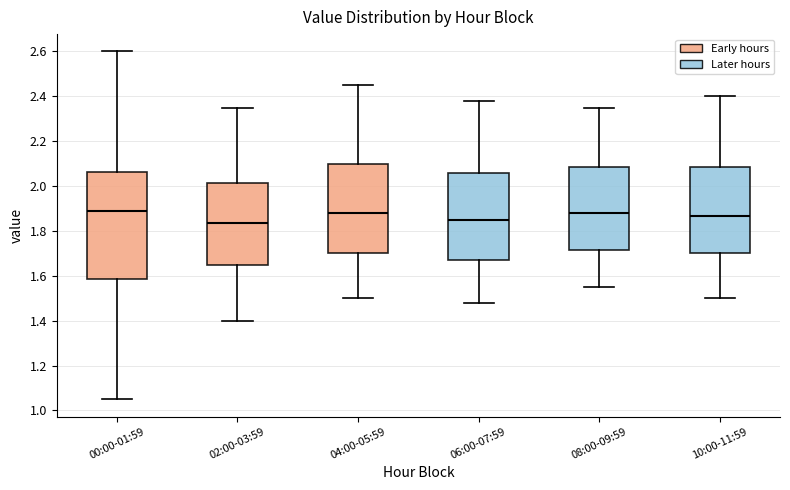

Reading left to right, read every box against the y-axis: the position of its median line, the range the box covers, and the ends of its whiskers. The values are not printed on the chart, so give them approximately, as read against the axis.

00:00-01:59: median 1.90, box 1.58 to 2.06, whiskers 1.06 to 2.60
02:00-03:59: median 1.84, box 1.66 to 2.02, whiskers 1.40 to 2.36
04:00-05:59: median 1.88, box 1.70 to 2.10, whiskers 1.50 to 2.46
06:00-07:59: median 1.86, box 1.68 to 2.06, whiskers 1.48 to 2.38
08:00-09:59: median 1.88, box 1.72 to 2.08, whiskers 1.56 to 2.36
10:00-11:59: median 1.86, box 1.70 to 2.08, whiskers 1.50 to 2.40